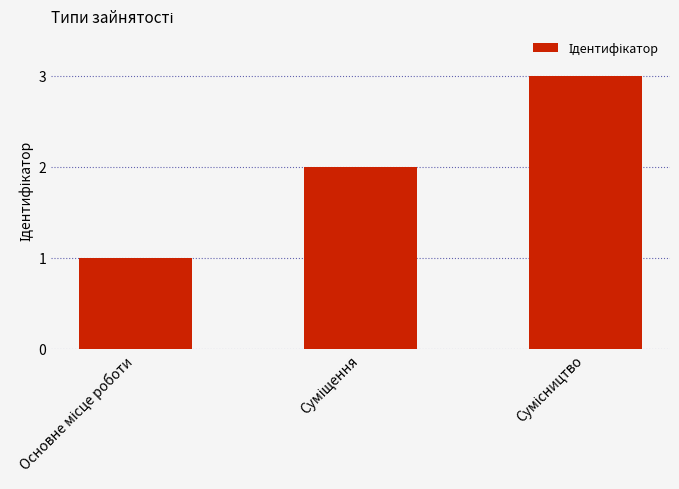

Are the bars horizontal?

No